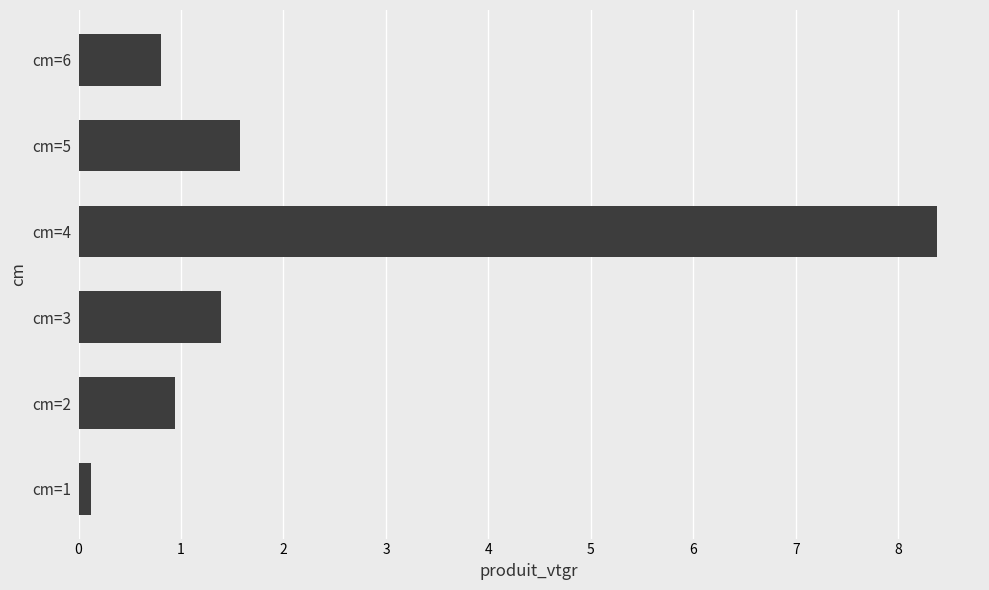

Are the bars horizontal?

Yes